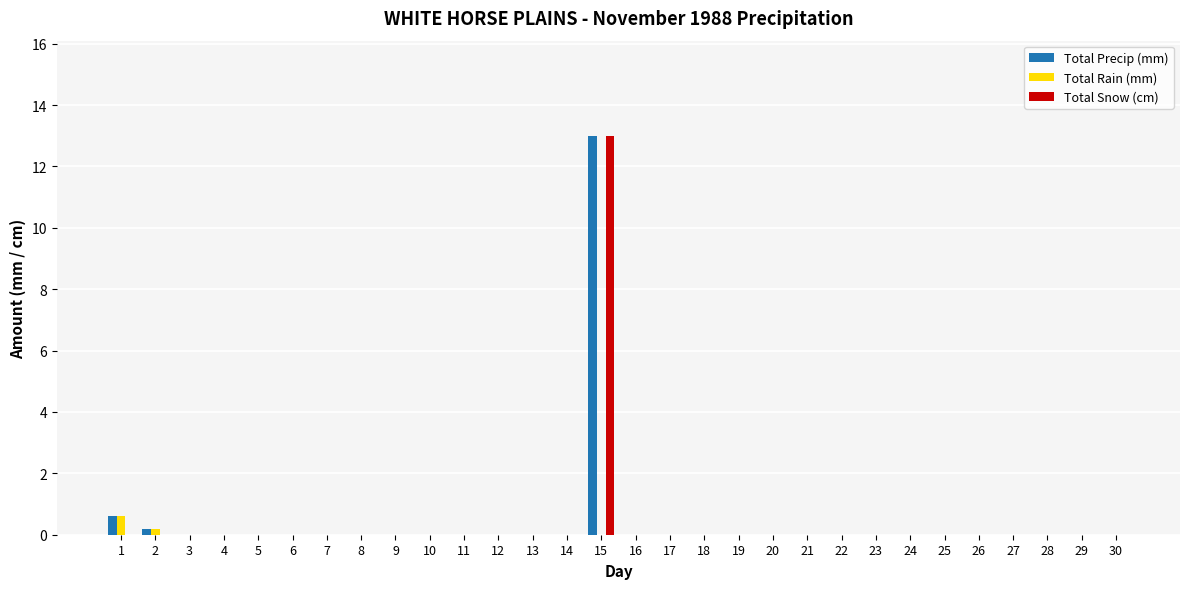

What is the greatest value displayed?

13.0